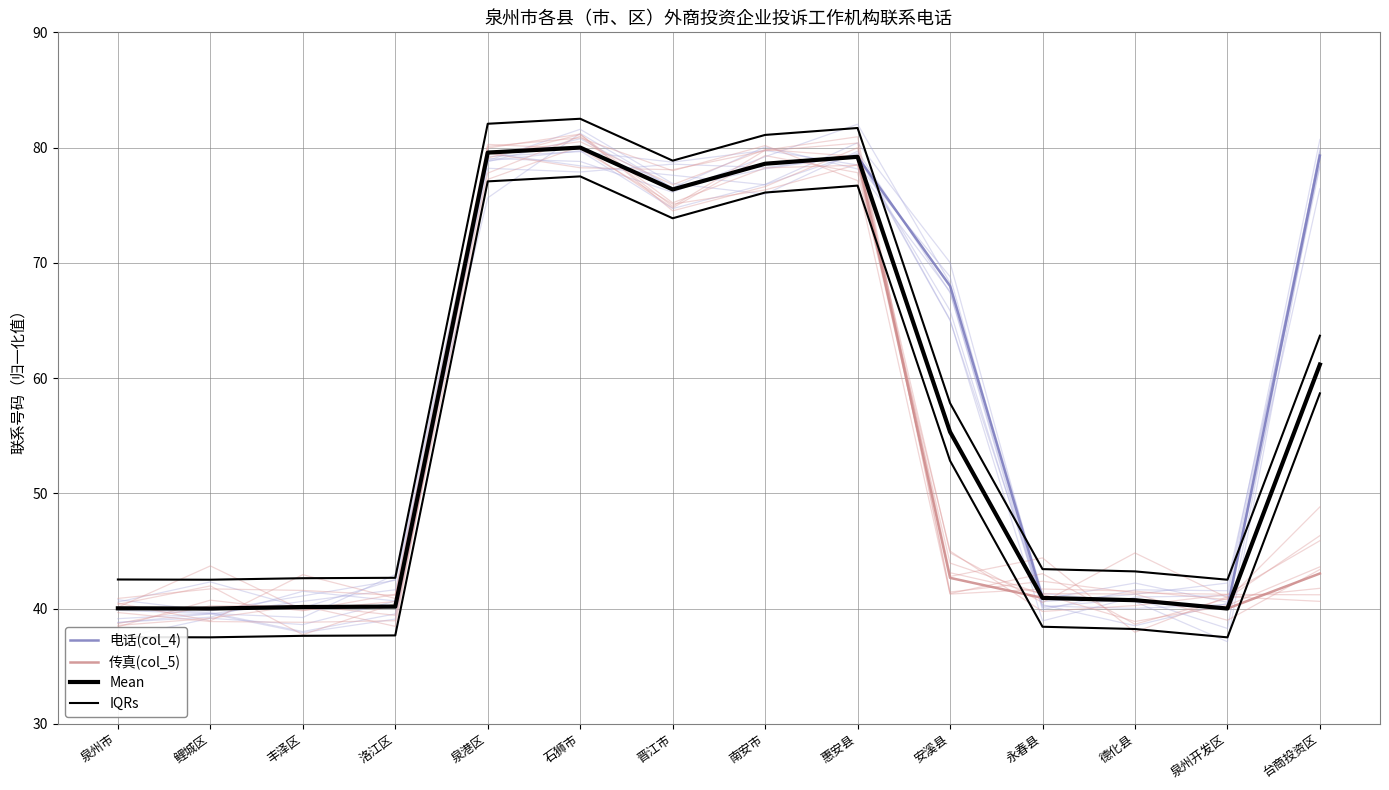

Is it true that Mean equals 69.2 at 泉州市?

False